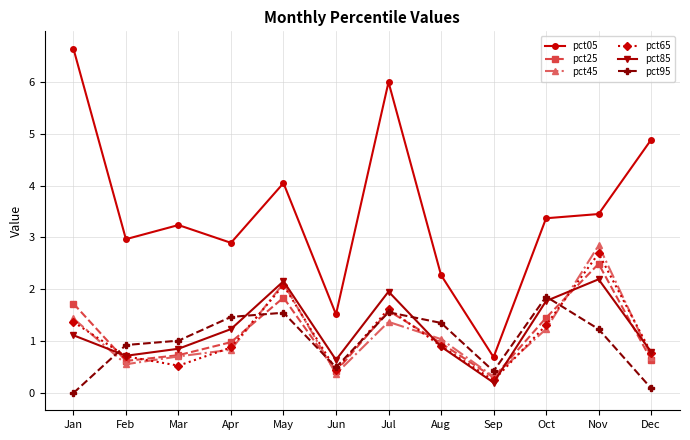

List the series in order of their peak value, lowest first.

pct95, pct85, pct25, pct65, pct45, pct05